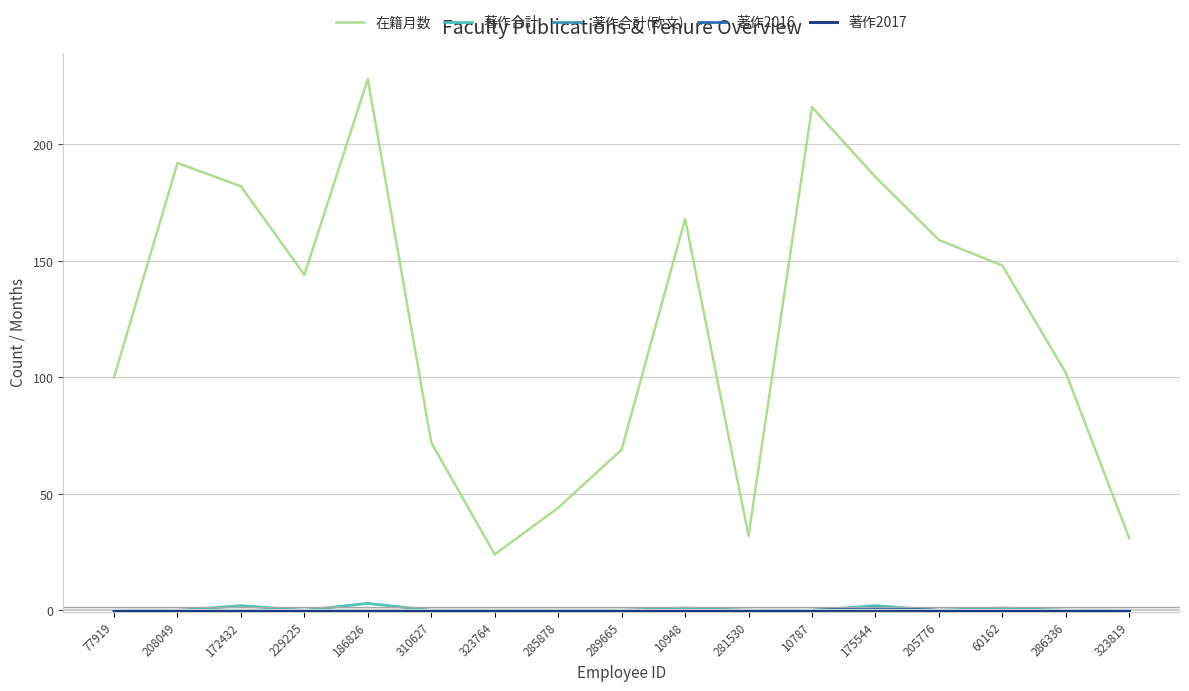

What is the difference between the maximum and minimum values in the 著作2016 series?

1